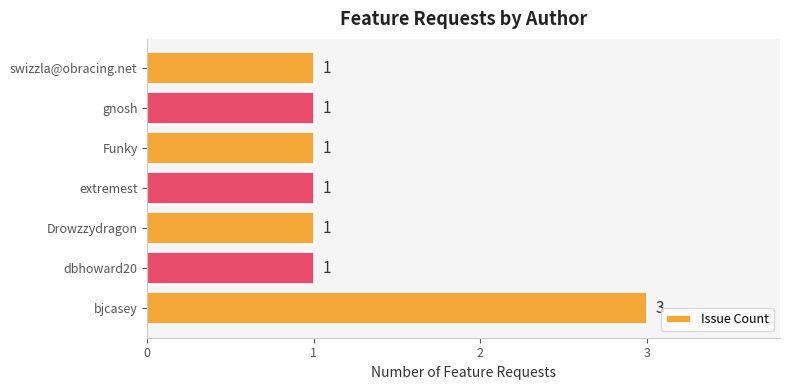

What is the greatest value displayed?

3